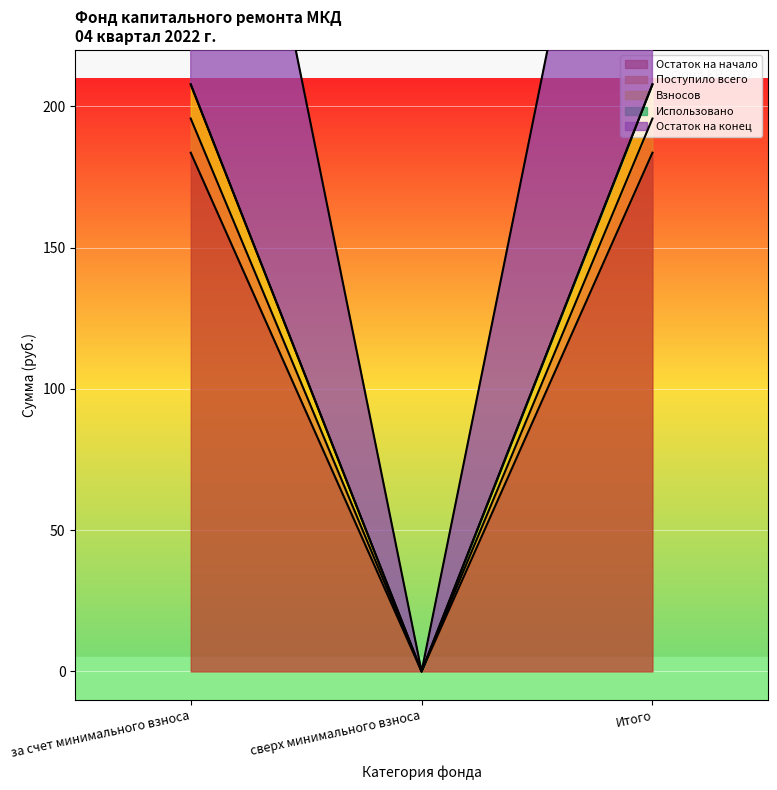

Which series changed the most between за счет минимального взноса and Итого?

Остаток на начало